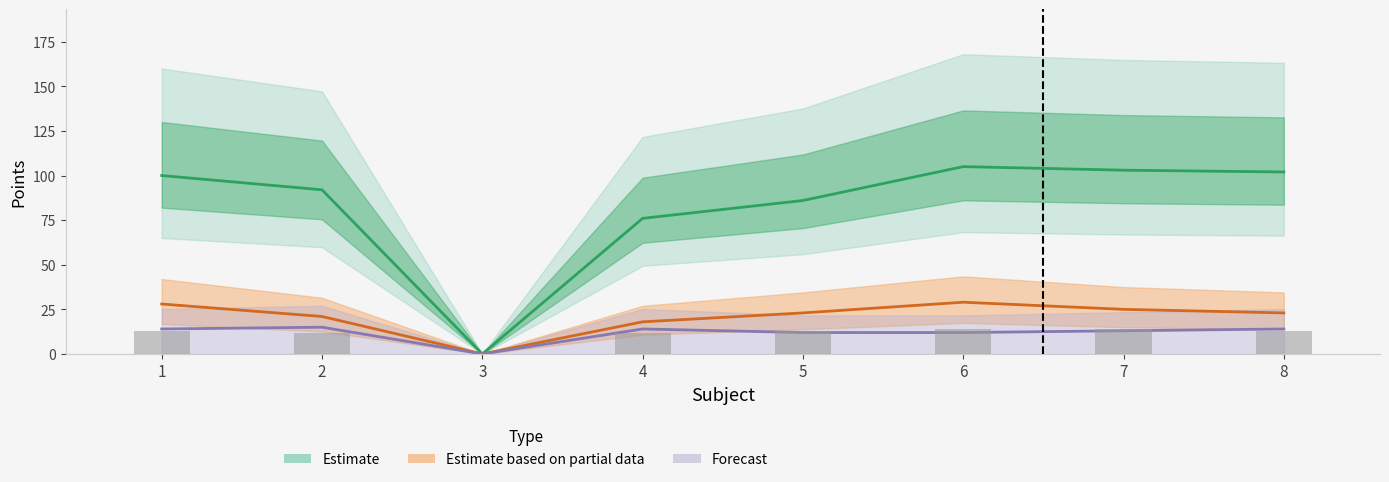

Are the bars grouped side by side (vs. stacked)?

Yes